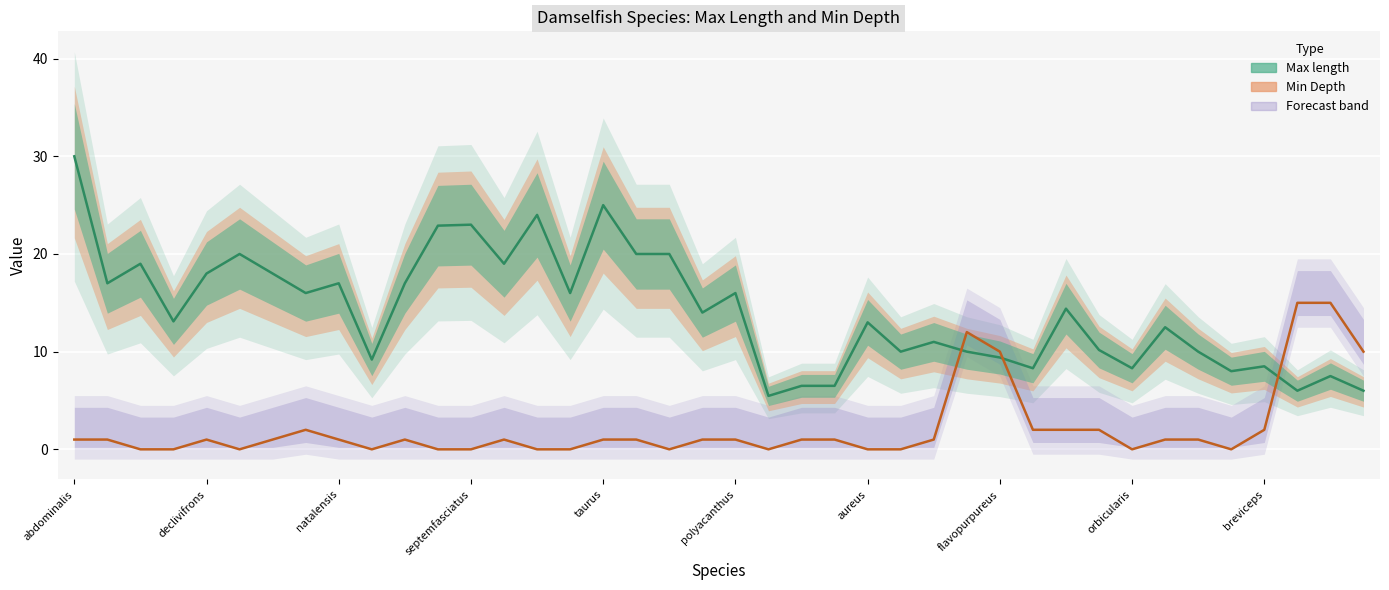

What is the sum of all Max length values?

565.7